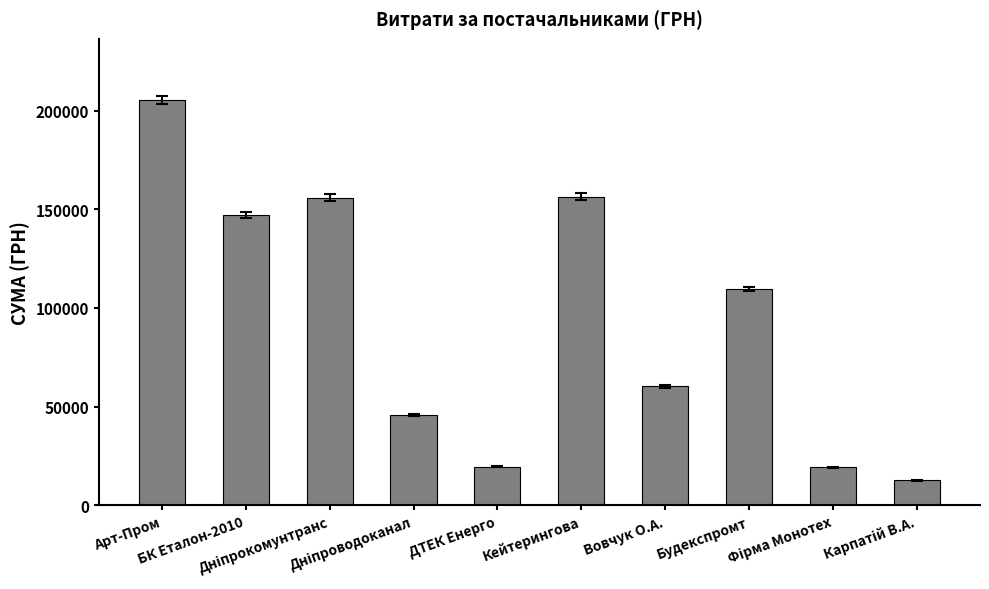

What is the value of the 1st bar from the left?

205553.0